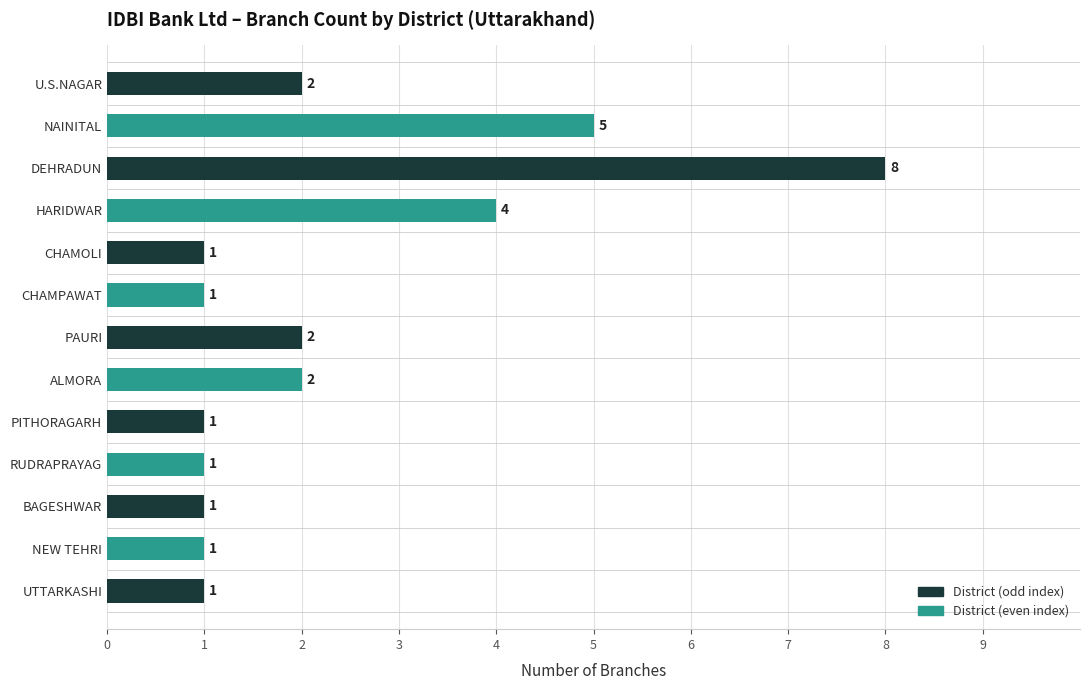

What is the difference between the second highest and minimum values?

4